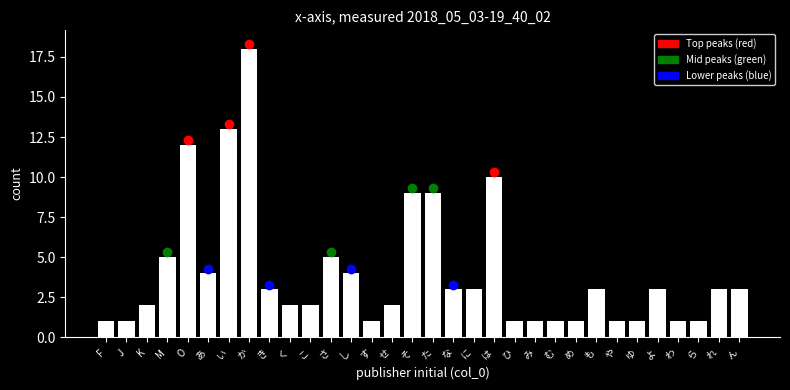

The chart shows a value of 16 at O. True or false?

False